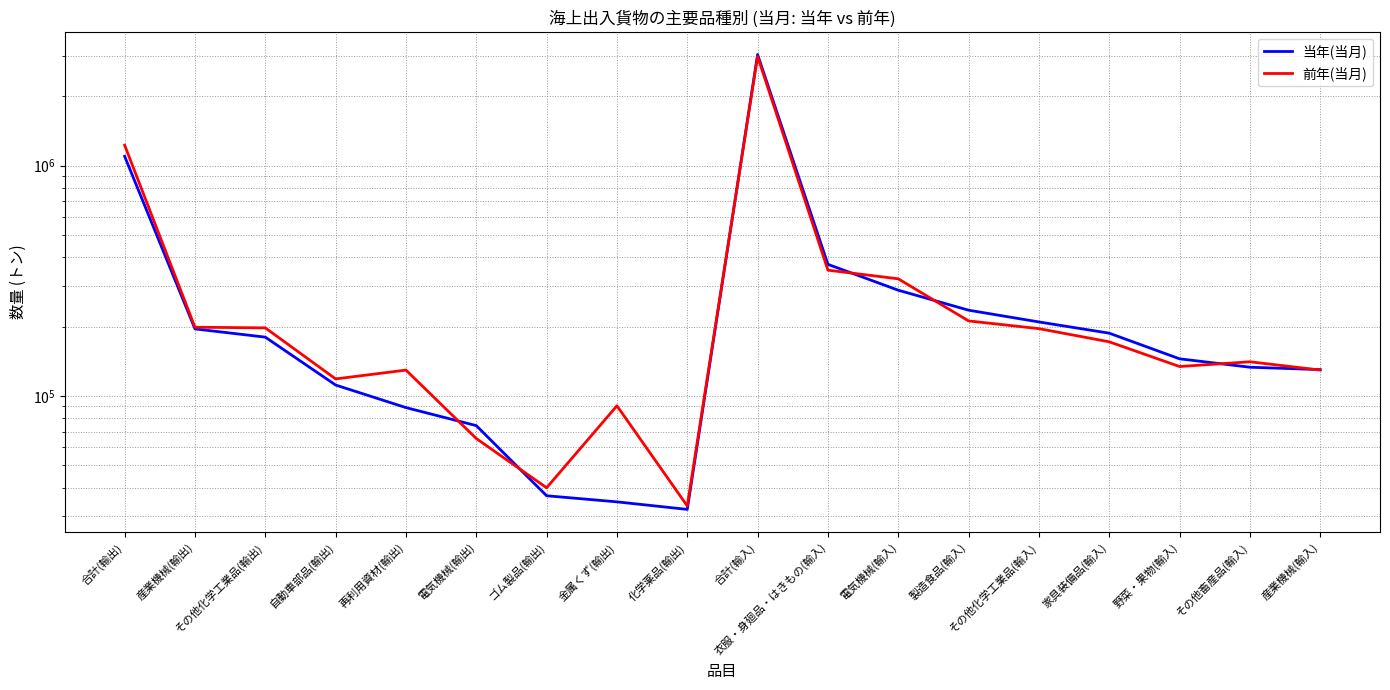

True or false: 当年(当月) has a value of 74318 at 電気機械(輸出).

True